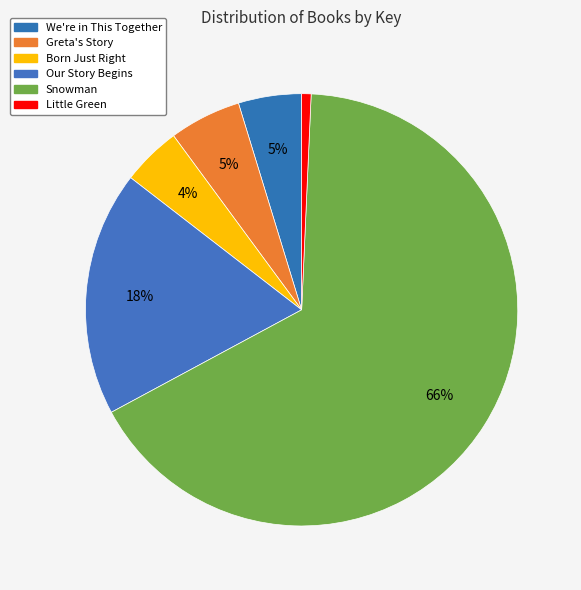

To the nearest percent, what is the combined percentage of Greta's Story and Little Green?

6%